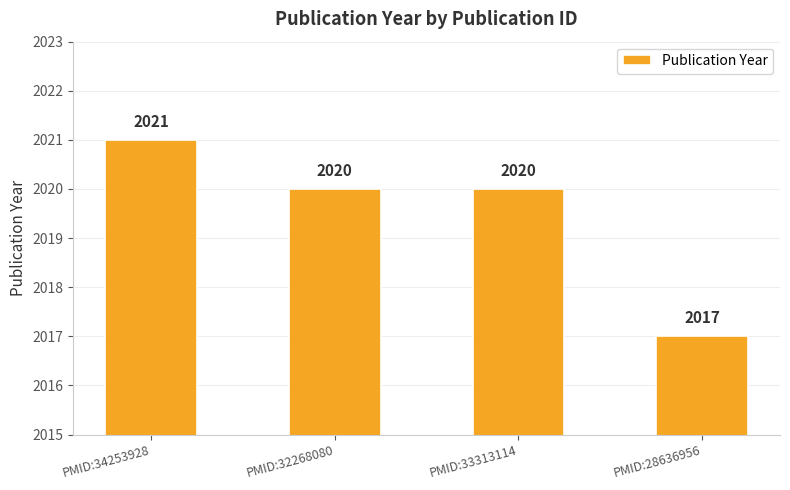

What is the change in value from PMID:32268080 to PMID:28636956?

-3